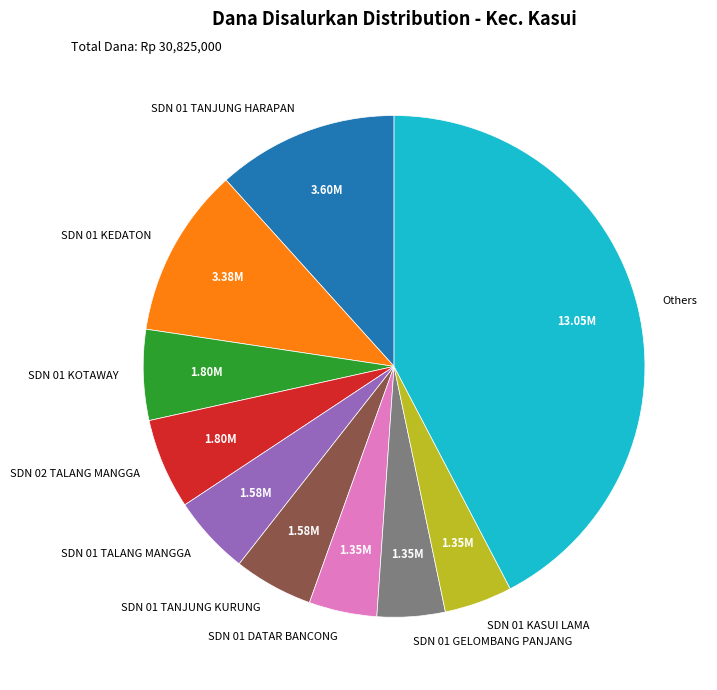

Which slice is the largest?

Others